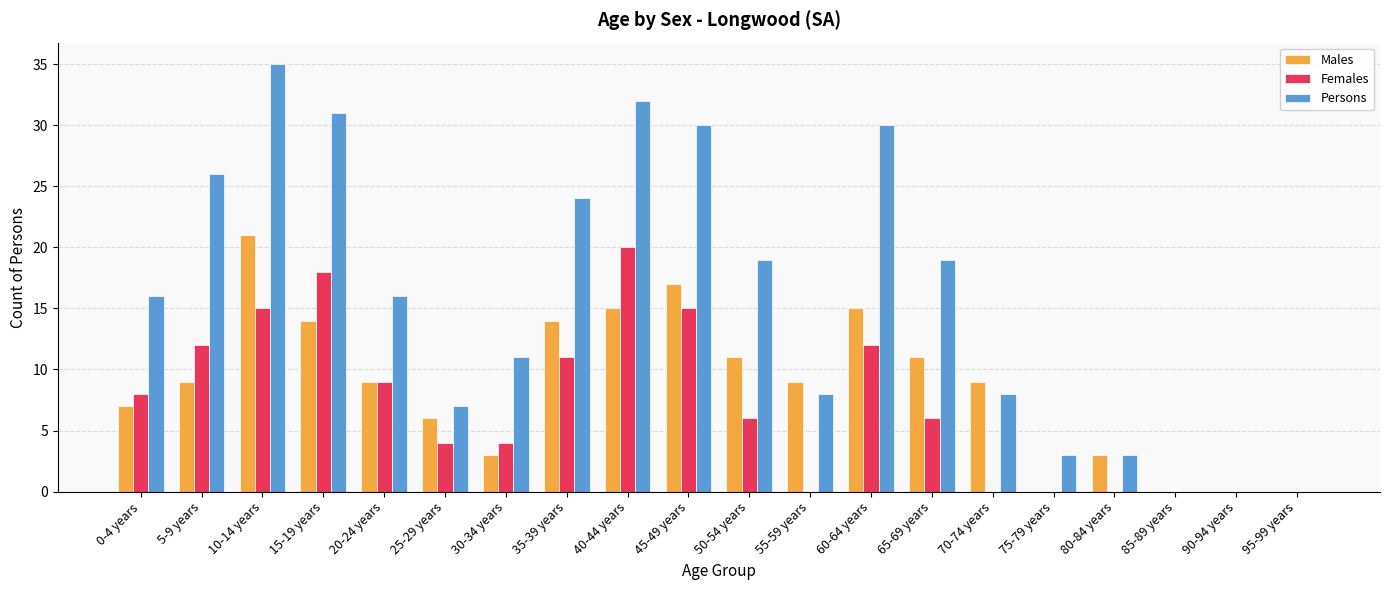

Reading left to right, list all the values displayed in this chart.

Males: 0-4 years=7	5-9 years=9	10-14 years=21	15-19 years=14	20-24 years=9	25-29 years=6	30-34 years=3	35-39 years=14	40-44 years=15	45-49 years=17	50-54 years=11	55-59 years=9	60-64 years=15	65-69 years=11	70-74 years=9	75-79 years=0	80-84 years=3	85-89 years=0	90-94 years=0	95-99 years=0
Females: 0-4 years=8	5-9 years=12	10-14 years=15	15-19 years=18	20-24 years=9	25-29 years=4	30-34 years=4	35-39 years=11	40-44 years=20	45-49 years=15	50-54 years=6	55-59 years=0	60-64 years=12	65-69 years=6	70-74 years=0	75-79 years=0	80-84 years=0	85-89 years=0	90-94 years=0	95-99 years=0
Persons: 0-4 years=16	5-9 years=26	10-14 years=35	15-19 years=31	20-24 years=16	25-29 years=7	30-34 years=11	35-39 years=24	40-44 years=32	45-49 years=30	50-54 years=19	55-59 years=8	60-64 years=30	65-69 years=19	70-74 years=8	75-79 years=3	80-84 years=3	85-89 years=0	90-94 years=0	95-99 years=0